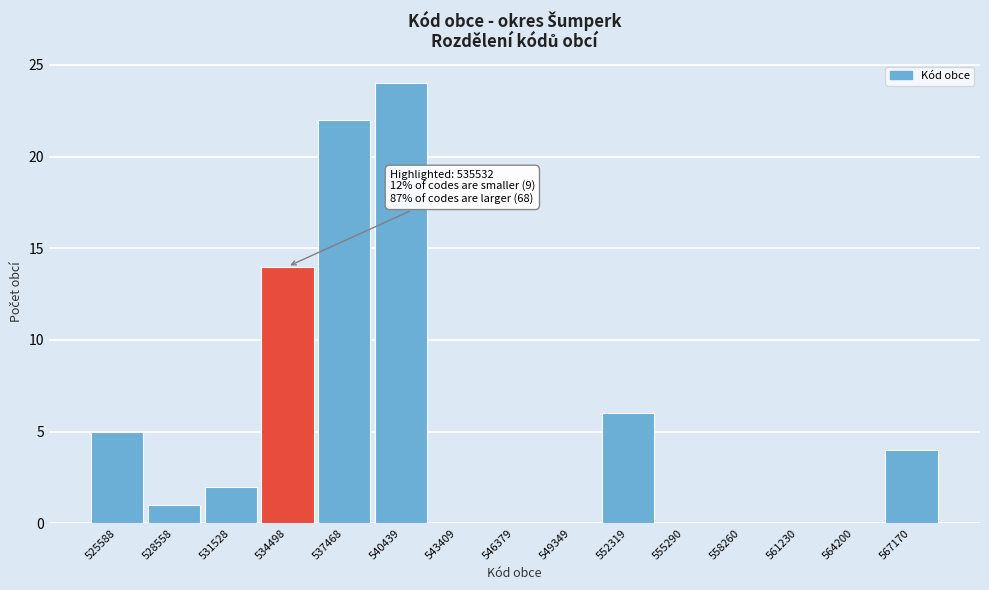

Reading left to right, list all the values displayed in this chart.

525588=5	528558=1	531528=2	534498=14	537468=22	540439=24	543409=0	546379=0	549349=0	552319=6	555290=0	558260=0	561230=0	564200=0	567170=4